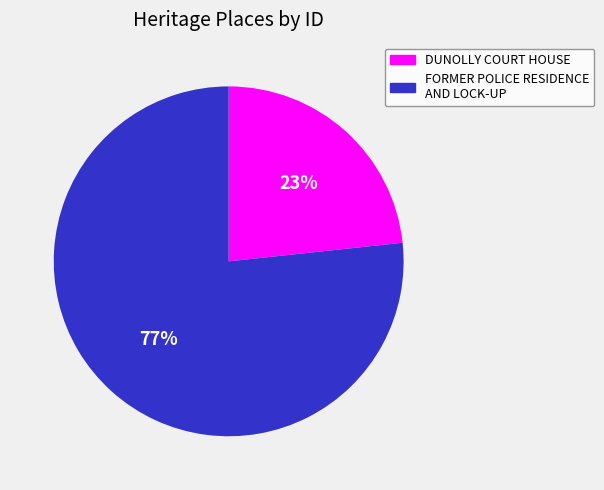

Combined, do FORMER POLICE RESIDENCE AND LOCK-UP and DUNOLLY COURT HOUSE account for over 50%?

Yes